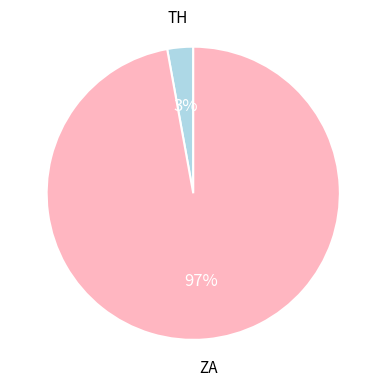

How many slices are in this pie chart?

2